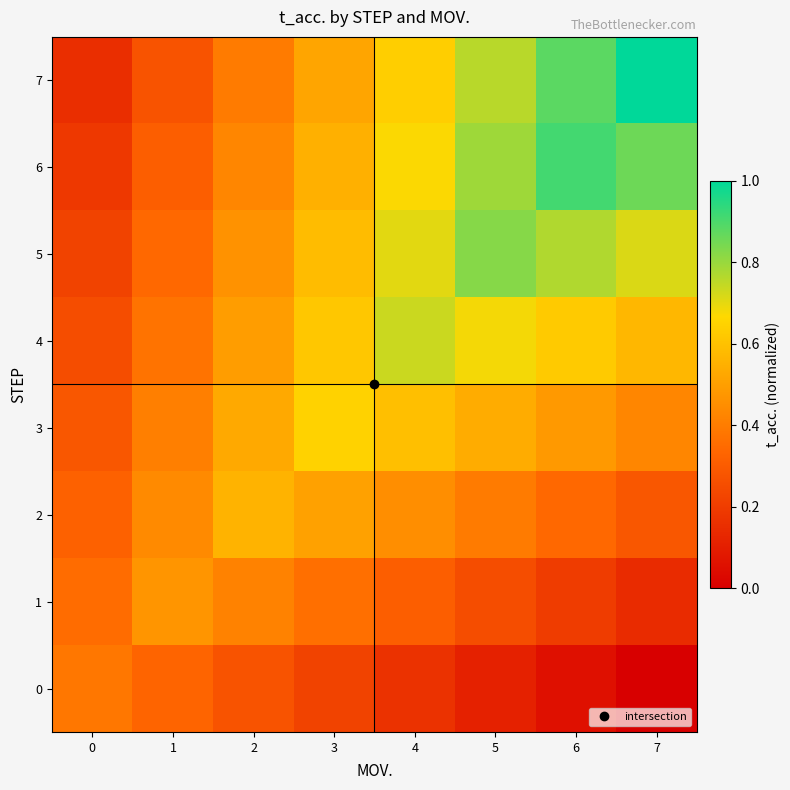

What is the spread (max minus min) of values at 4?

0.6